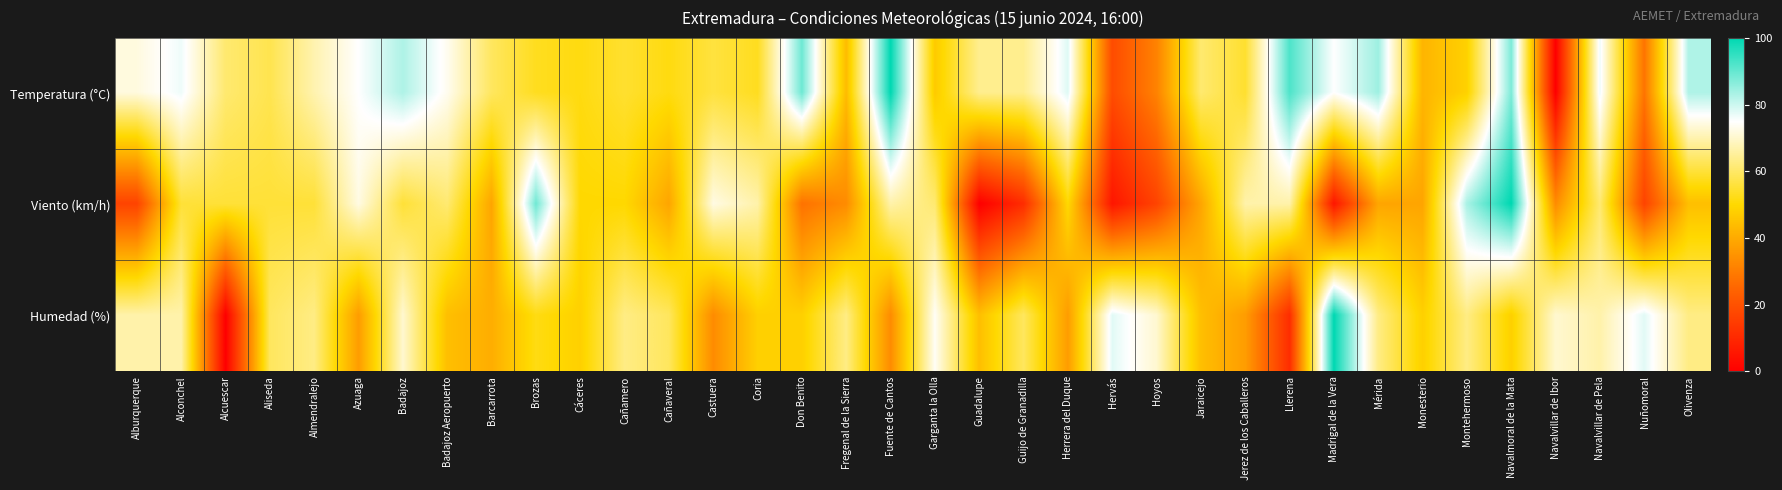

At Monesterio, list the series in order from largest to smallest.

Humedad (%), Temperatura (°C), Viento (km/h)